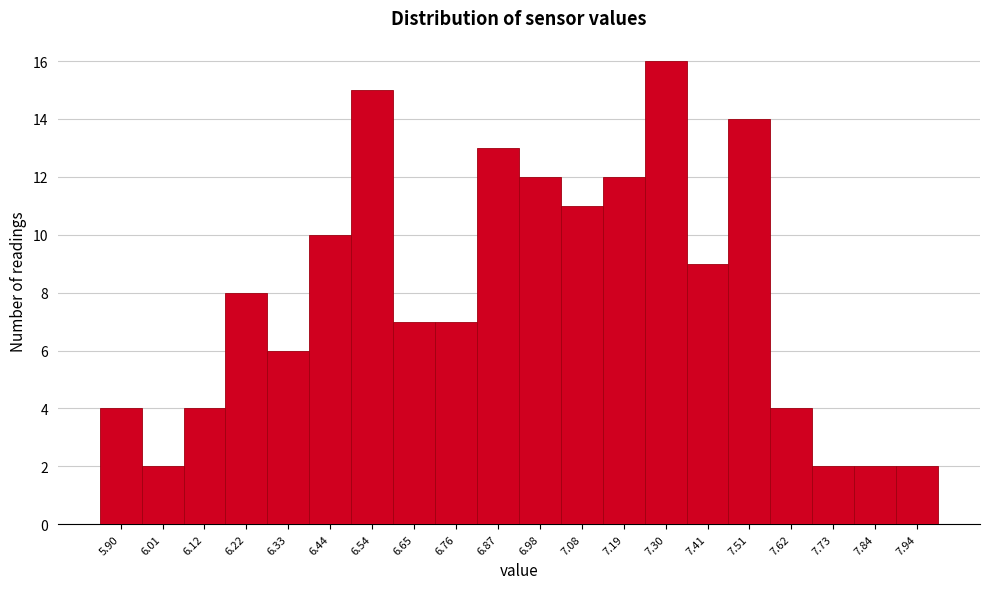

Reading left to right, what are all the values shown in this chart?

5.90=4	6.01=2	6.12=4	6.22=8	6.33=6	6.44=10	6.54=15	6.65=7	6.76=7	6.87=13	6.98=12	7.08=11	7.19=12	7.30=16	7.41=9	7.51=14	7.62=4	7.73=2	7.84=2	7.94=2